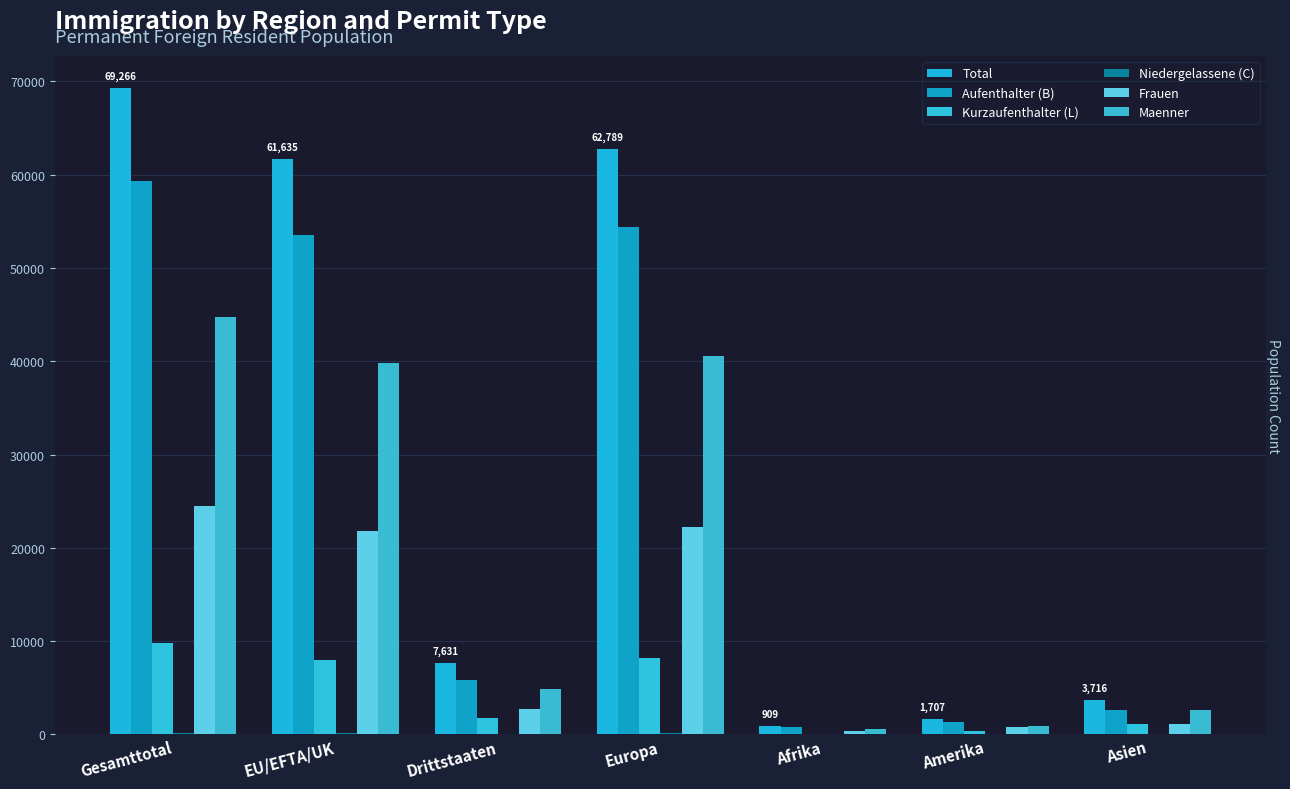

At which category is the sum across all series the highest?

Gesamttotal